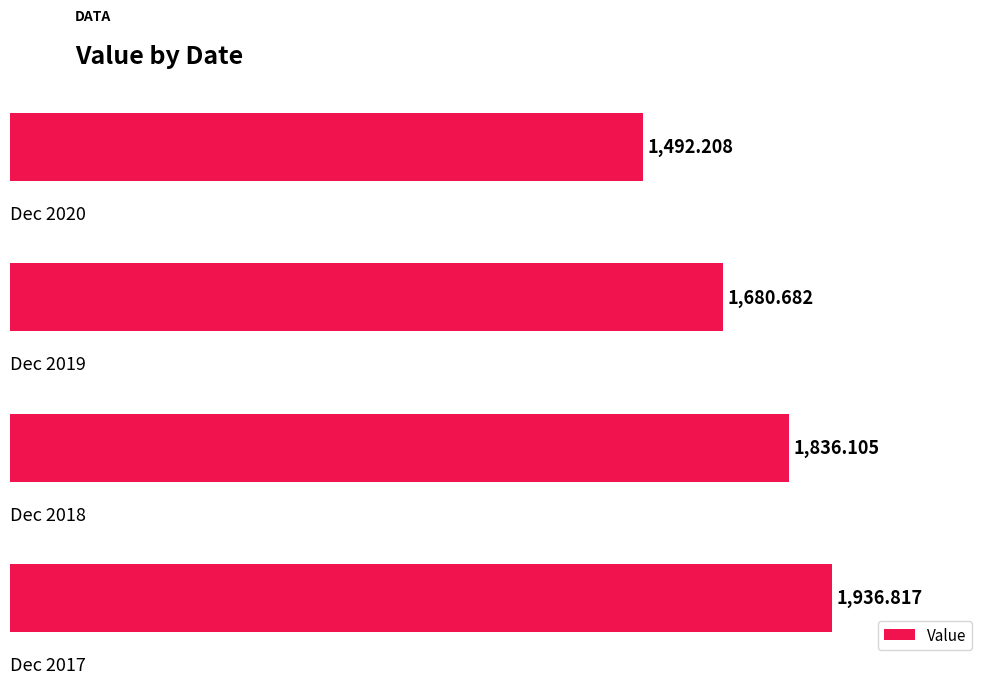

What is the difference between the maximum and minimum values?

444.6